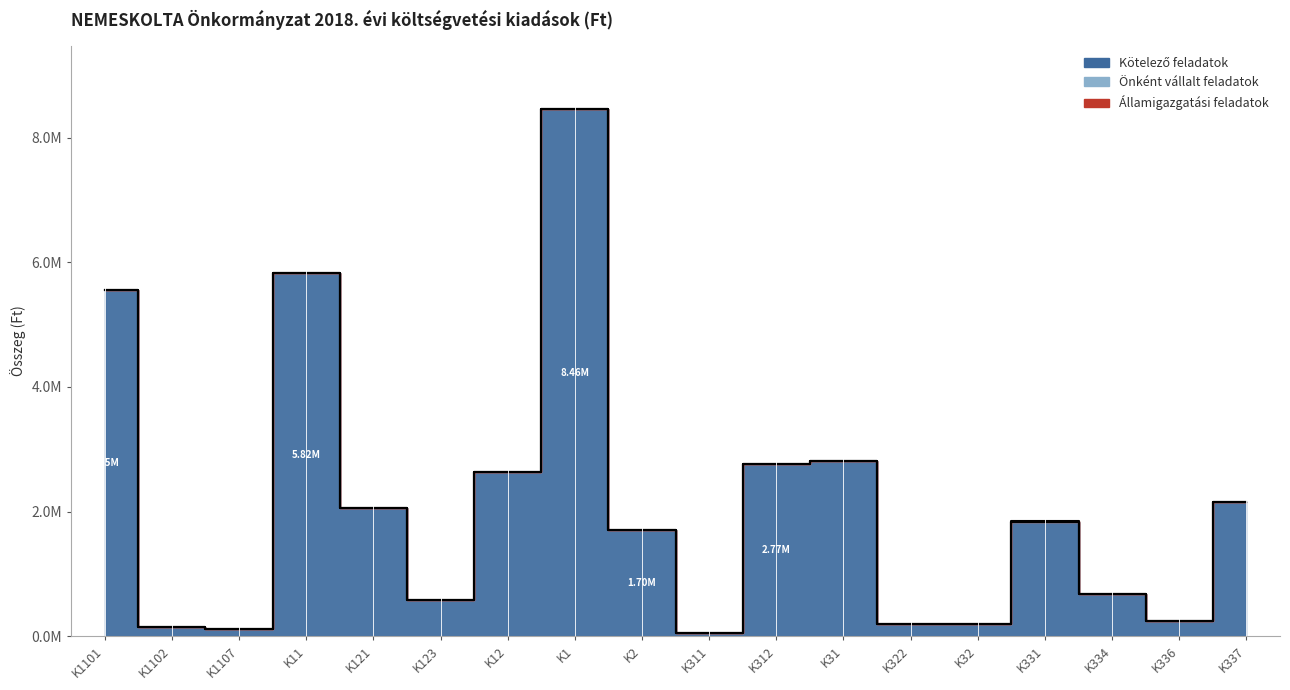

What is the sum of all Államigazgatási feladatok values?

10000